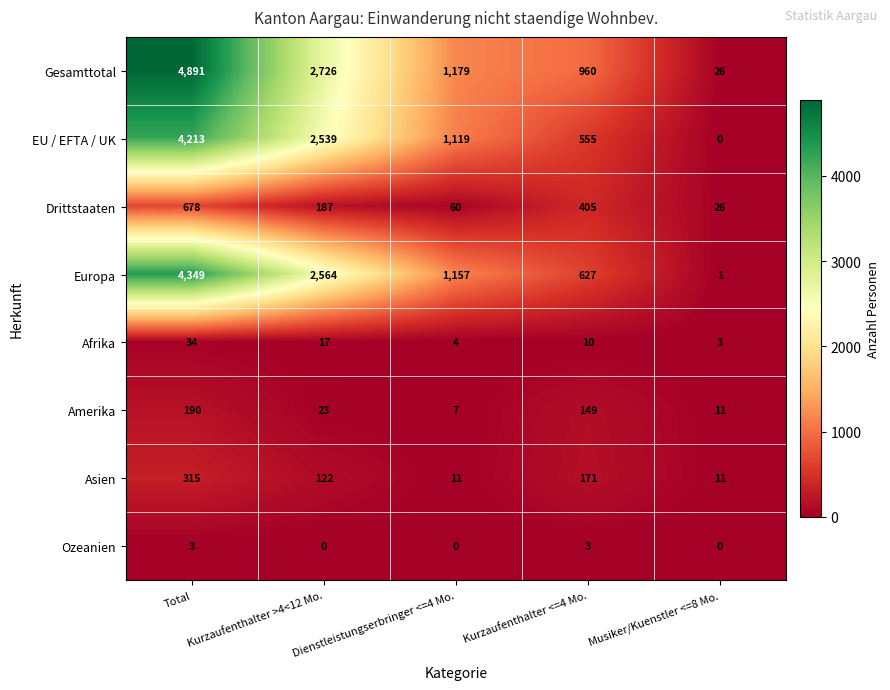

What is the average value of the Europa series?

1740